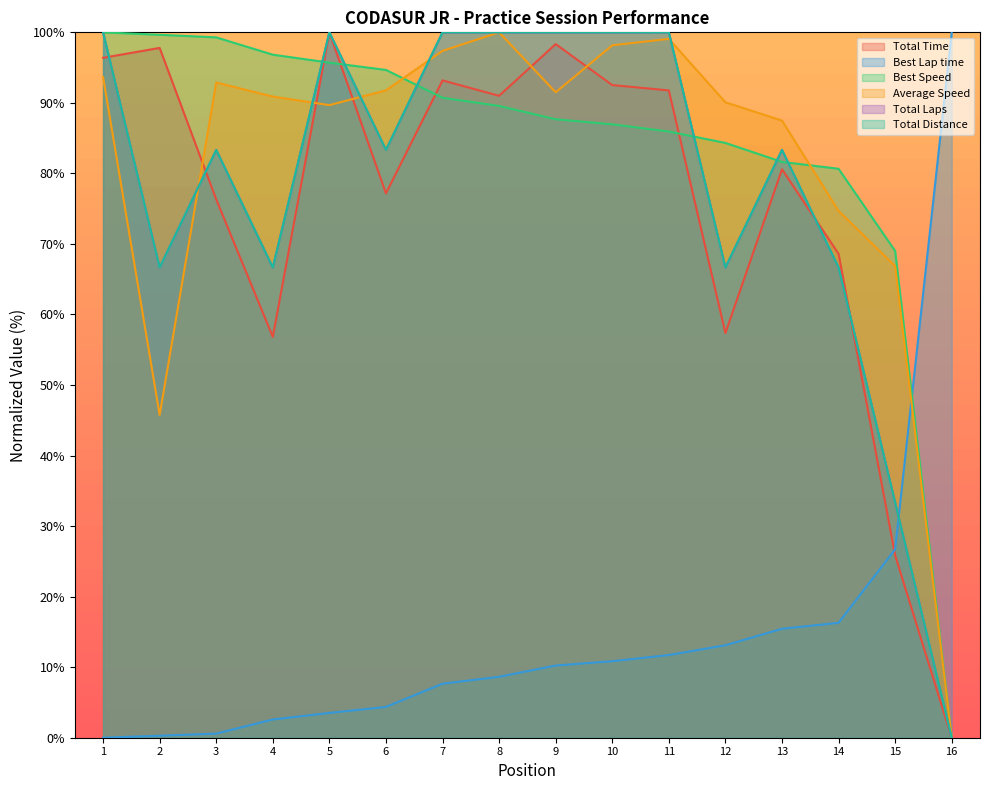

How many series are shown in this chart?

6